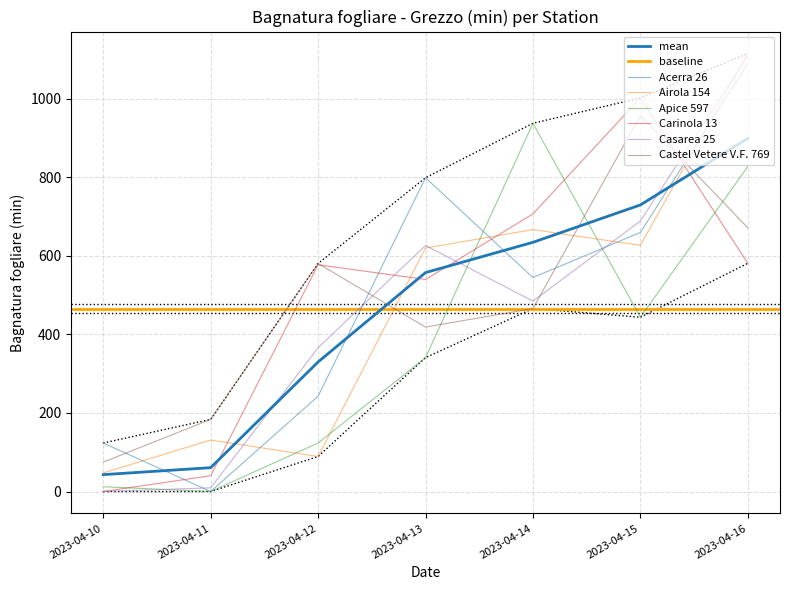

Is this an area chart (filled region under the line)?

No